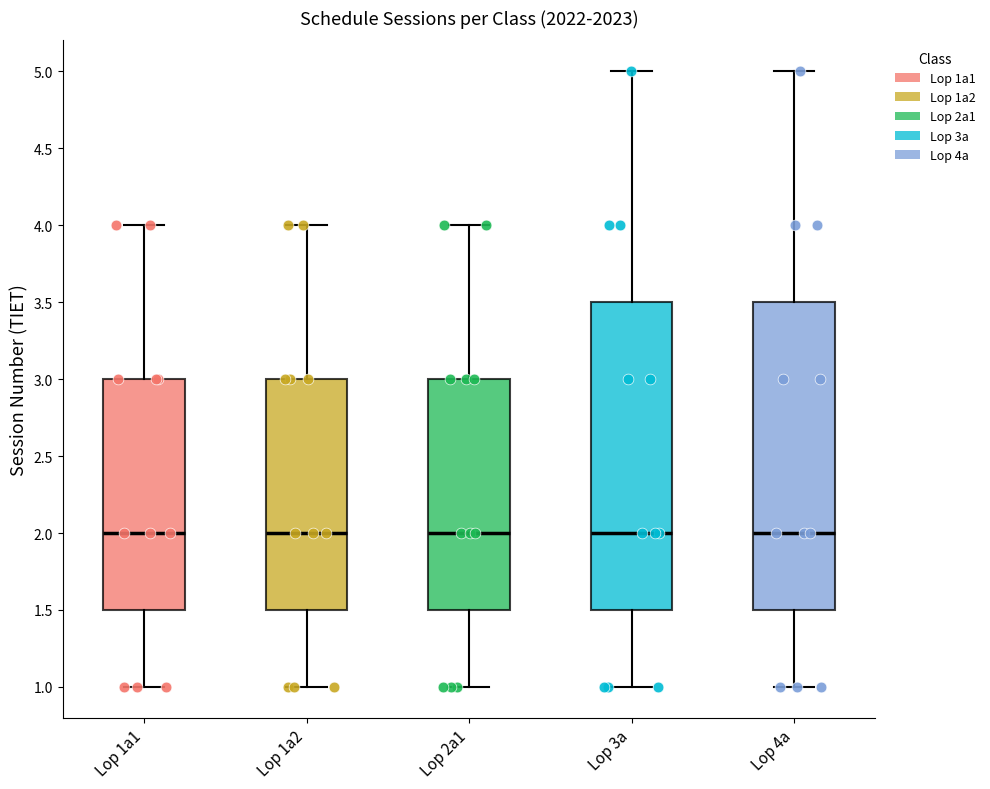

Reading left to right, read every box against the y-axis: the position of its median line, the range the box covers, and the ends of its whiskers. The values are not printed on the chart, so give them approximately, as read against the axis.

Lop 1a1: median 2.0, box 1.5 to 3.0, whiskers 1.0 to 4.0
Lop 1a2: median 2.0, box 1.5 to 3.0, whiskers 1.0 to 4.0
Lop 2a1: median 2.0, box 1.5 to 3.0, whiskers 1.0 to 4.0
Lop 3a: median 2.0, box 1.5 to 3.5, whiskers 1.0 to 5.0
Lop 4a: median 2.0, box 1.5 to 3.5, whiskers 1.0 to 5.0